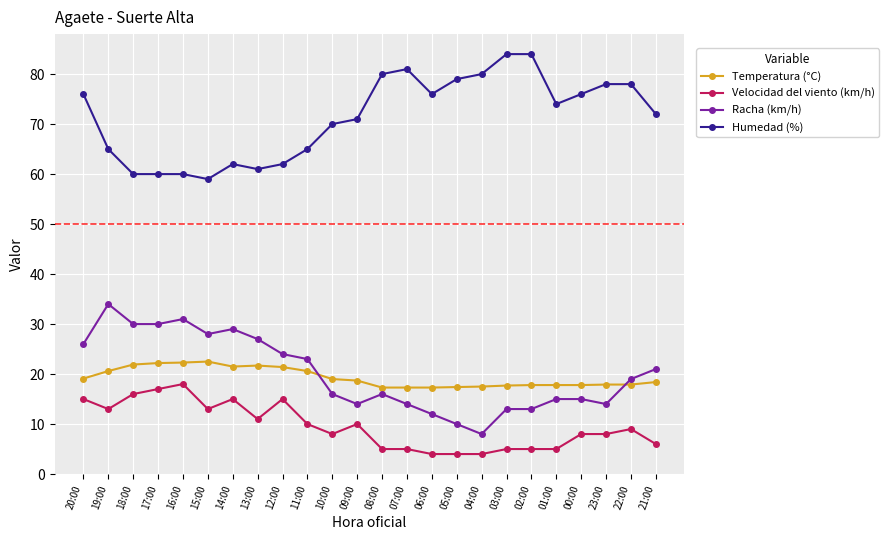

True or false: Velocidad del viento (km/h) has a value of 20.1 at 12:00.

False